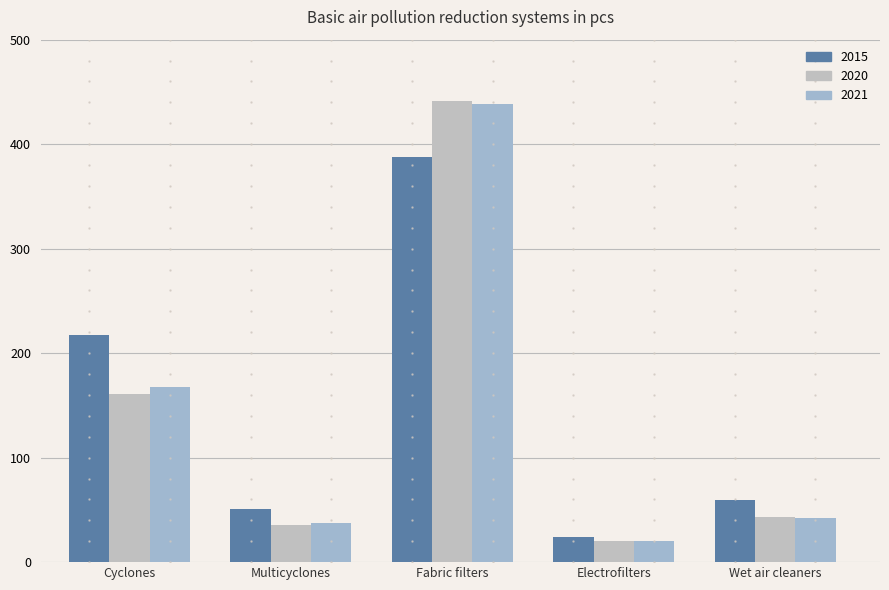

Which series changed the most between Cyclones and Wet air cleaners?

2015